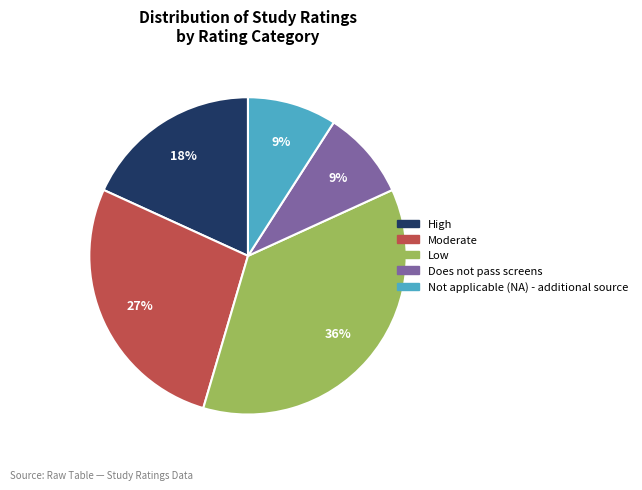

Which slice is the largest?

Low